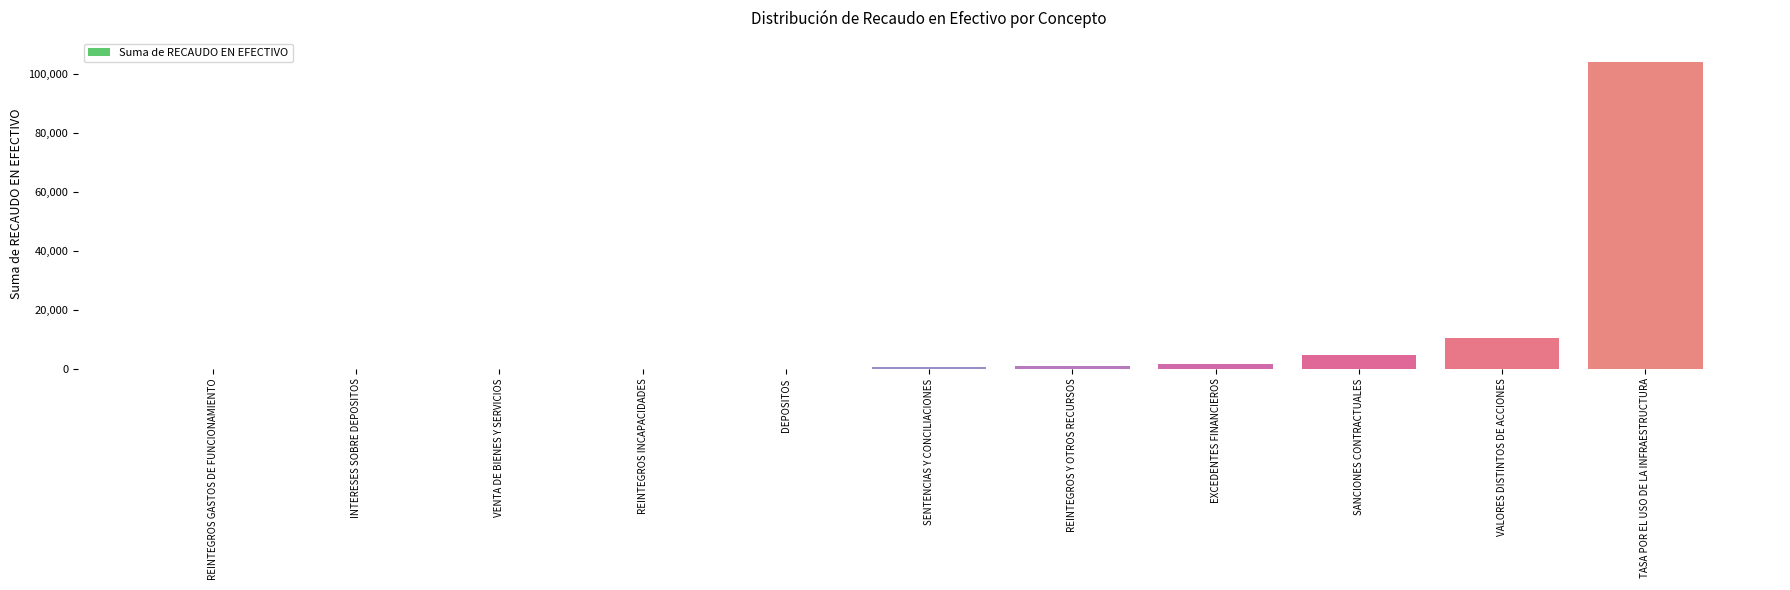

True or false: the data shows 104064.5 at TASA POR EL USO DE LA INFRAESTRUCTURA.

True